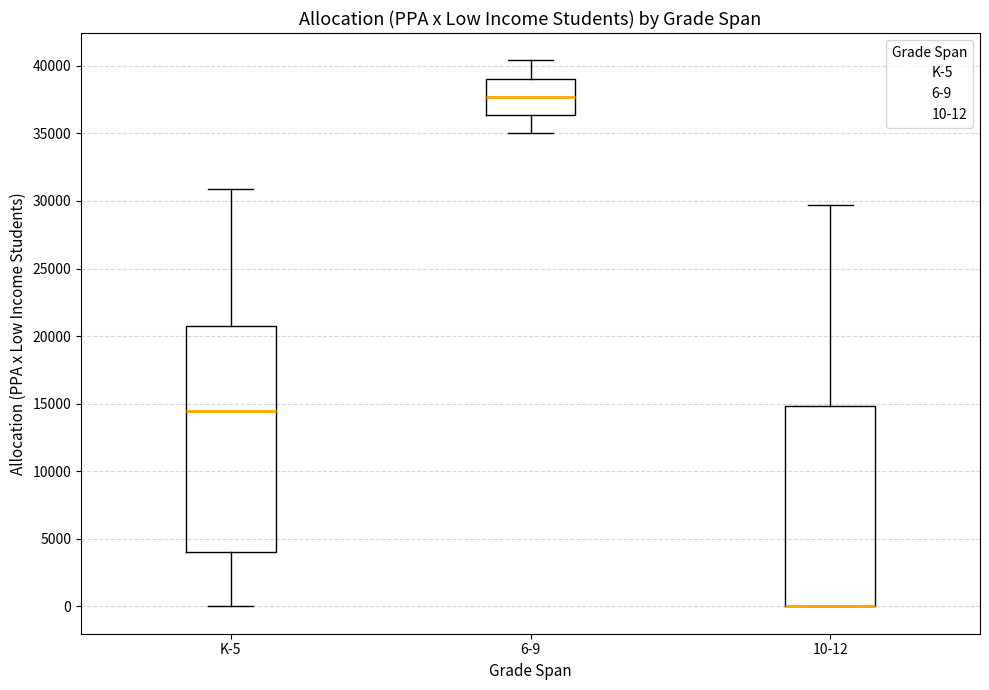

Reading left to right, transcribe this box plot: for each box, give where its median line is, the range the box spans, and where its two whiskers end, as read against the y-axis. The values are not printed on the chart, so give them approximately, as read against the axis.

K-5: median 14500, box 4000 to 20500, whiskers 0 to 31000
6-9: median 37500, box 36500 to 39000, whiskers 35000 to 40500
10-12: median 0 (drawn on the box's lower edge), box 0 to 15000, whiskers 0 to 29500